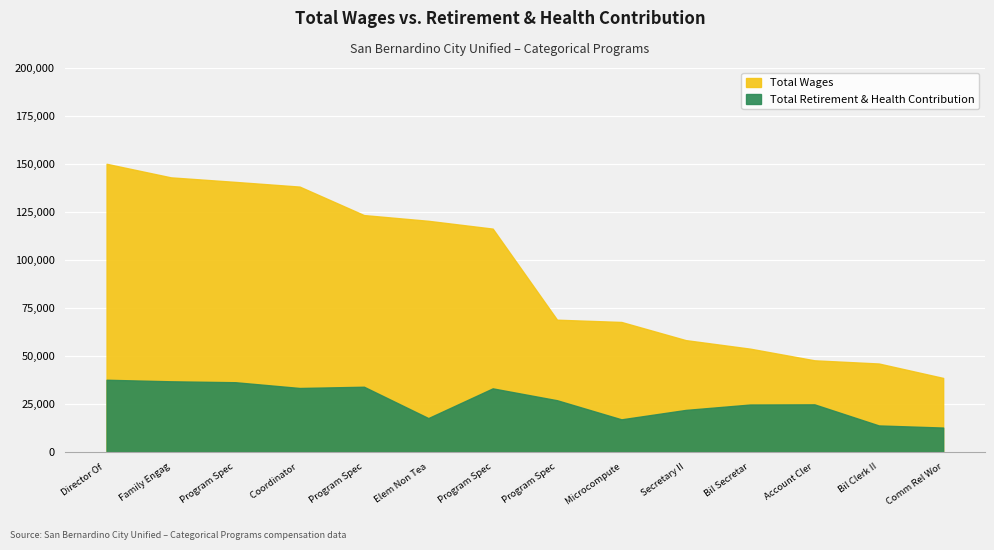

How many data points in Total Retirement & Health Contribution are less than 26914?

7